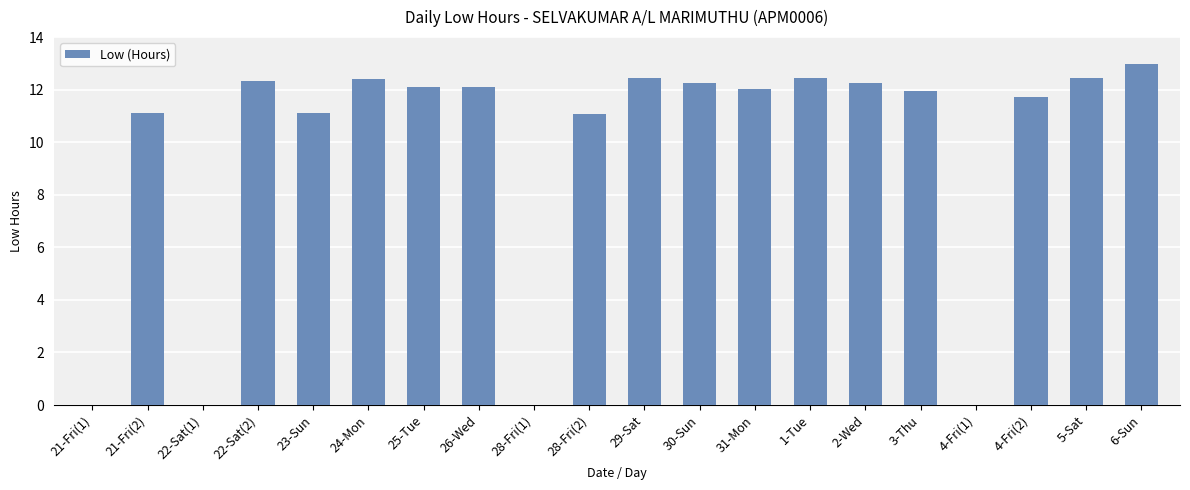

What is the average value?

9.6